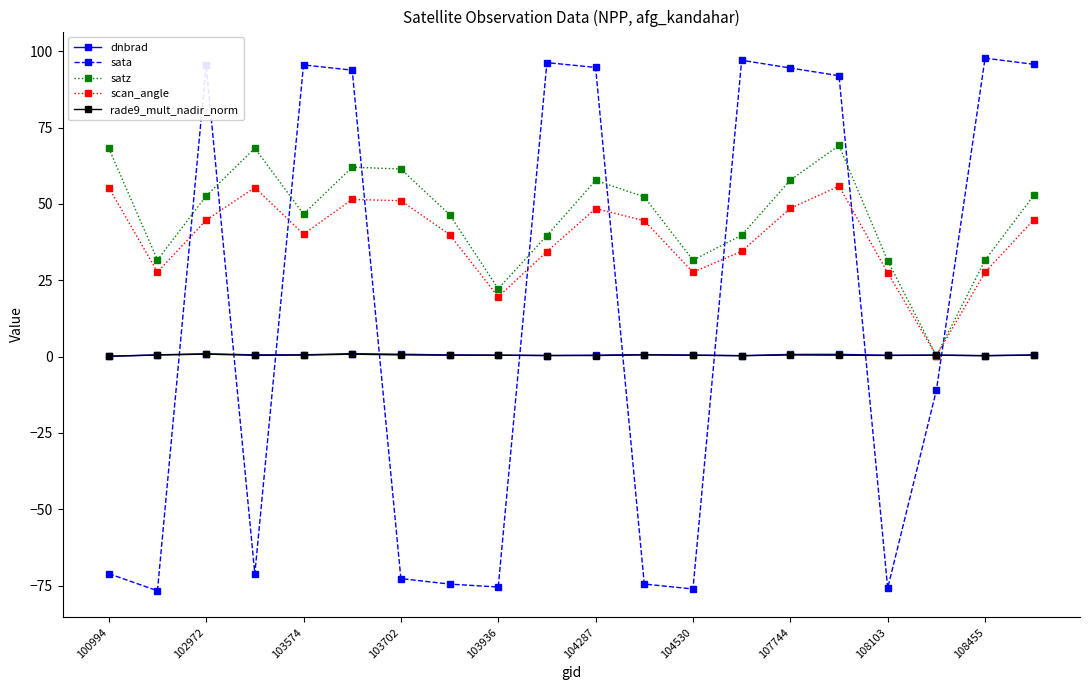

How many interior local valleys does the scan_angle series have?

5